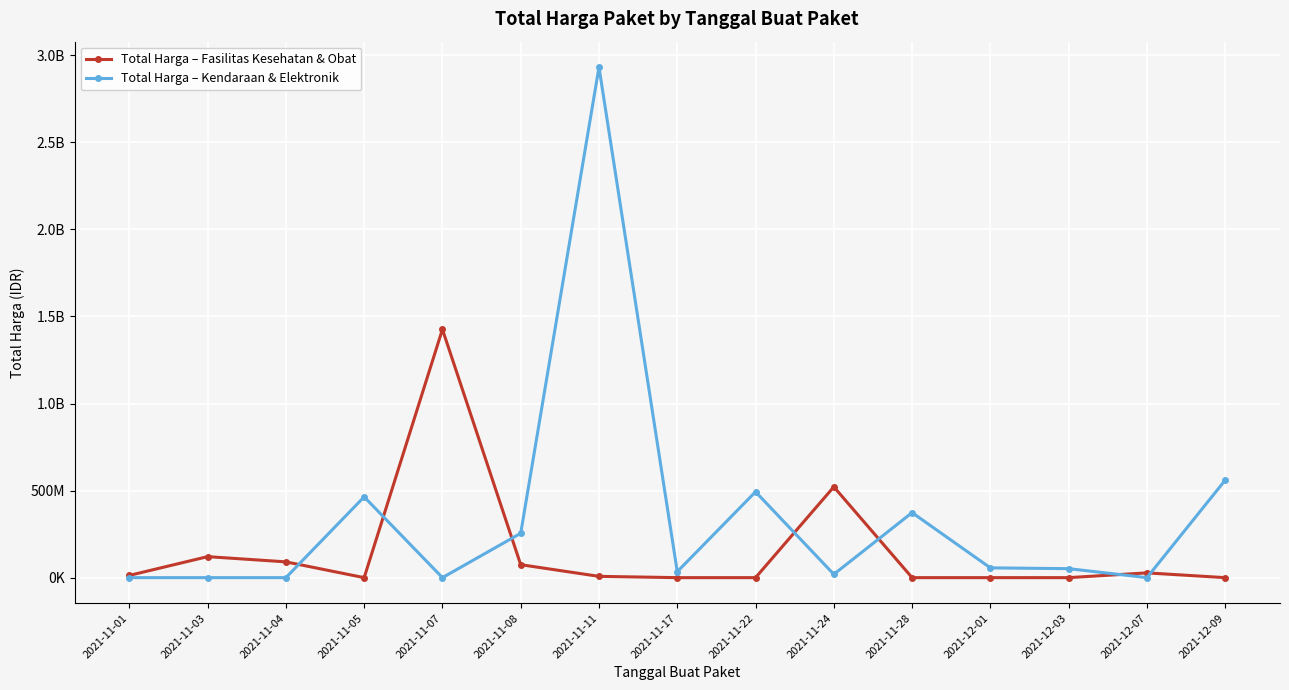

At which category does Total Harga – Fasilitas Kesehatan & Obat reach its first local peak?

2021-11-03